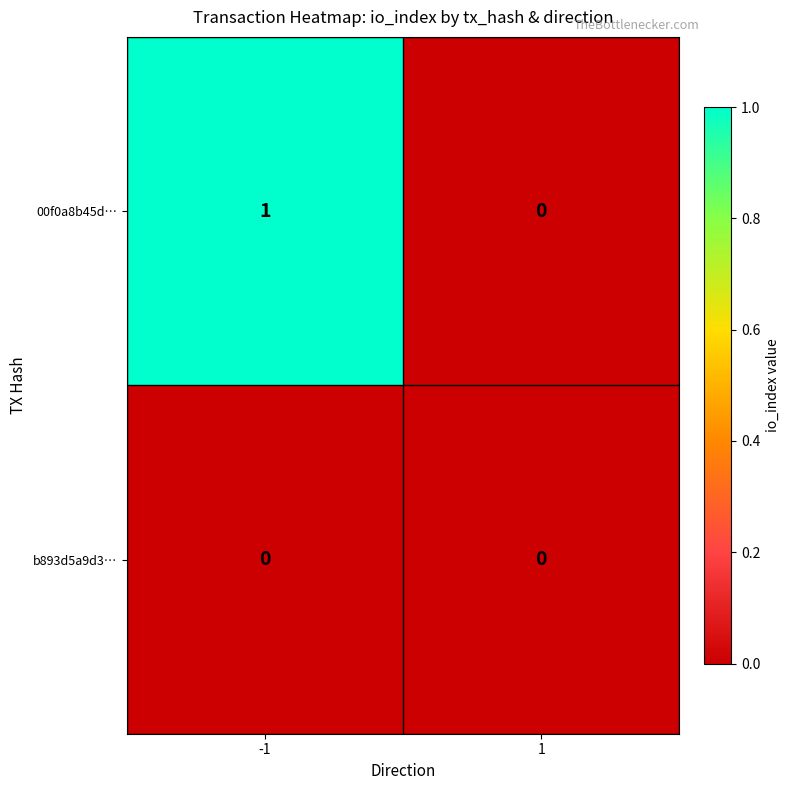

The 00f0a8b45d… series shows 1 at -1. True or false?

True